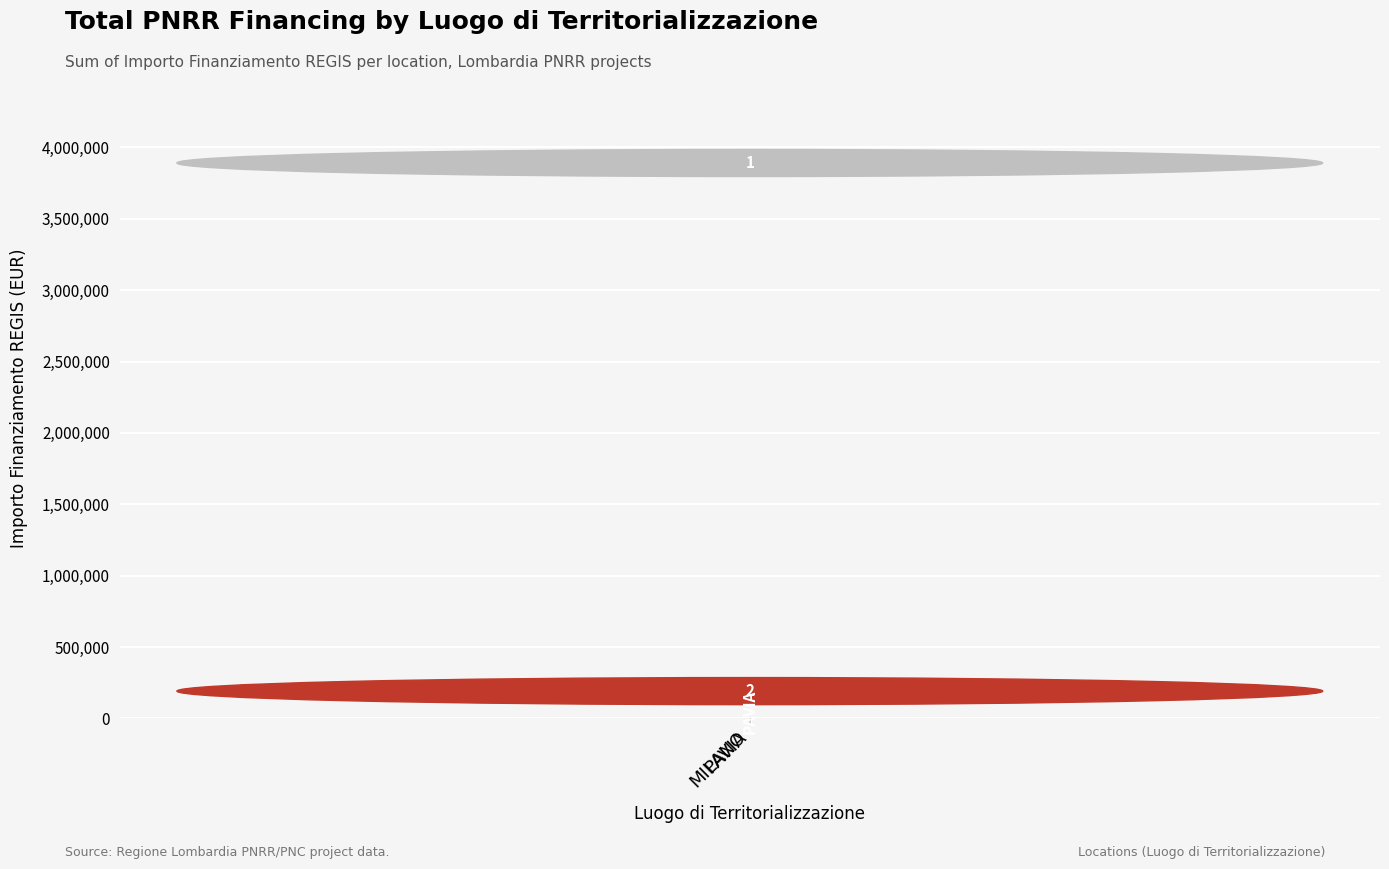

Reading right to left, what are all the values shown in this chart?

PAVIA=96064	MILANO=3796073